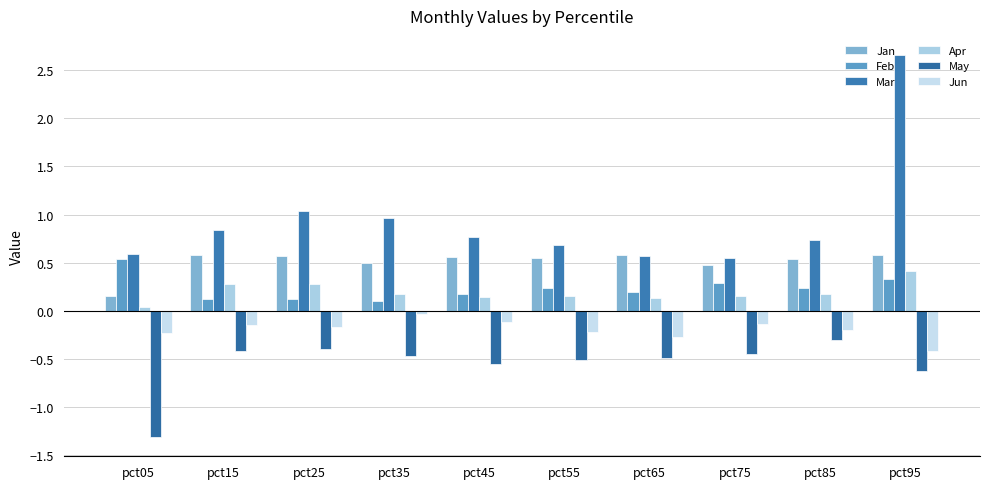

What is the value of the May bar at the 1st from the left?

-1.3